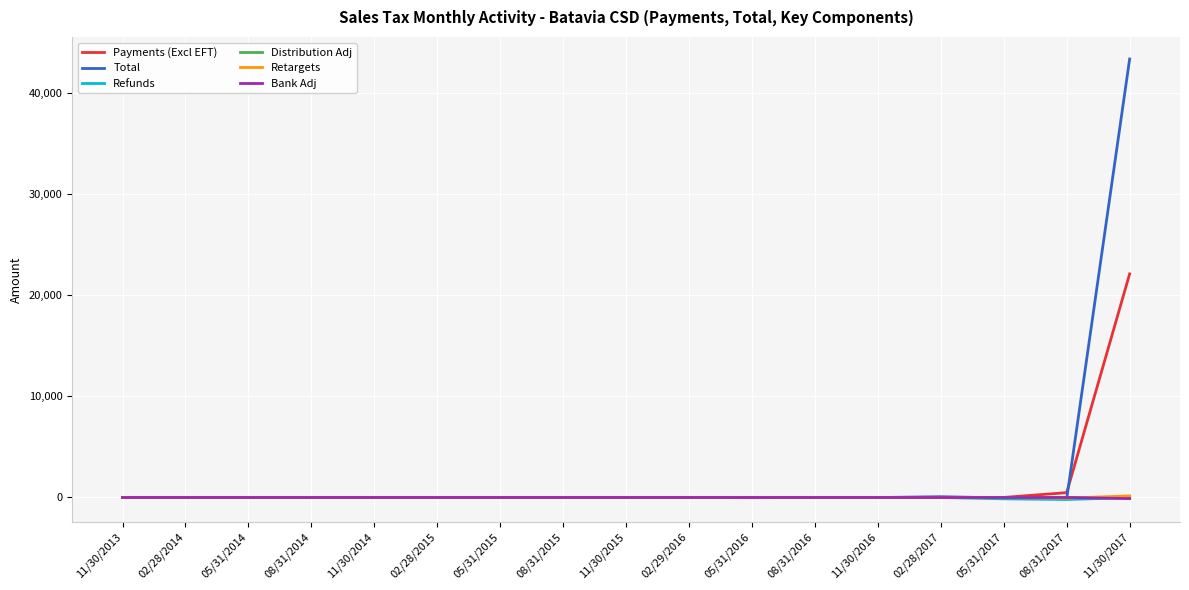

What is the difference between the maximum and minimum values in the Refunds series?

202.5